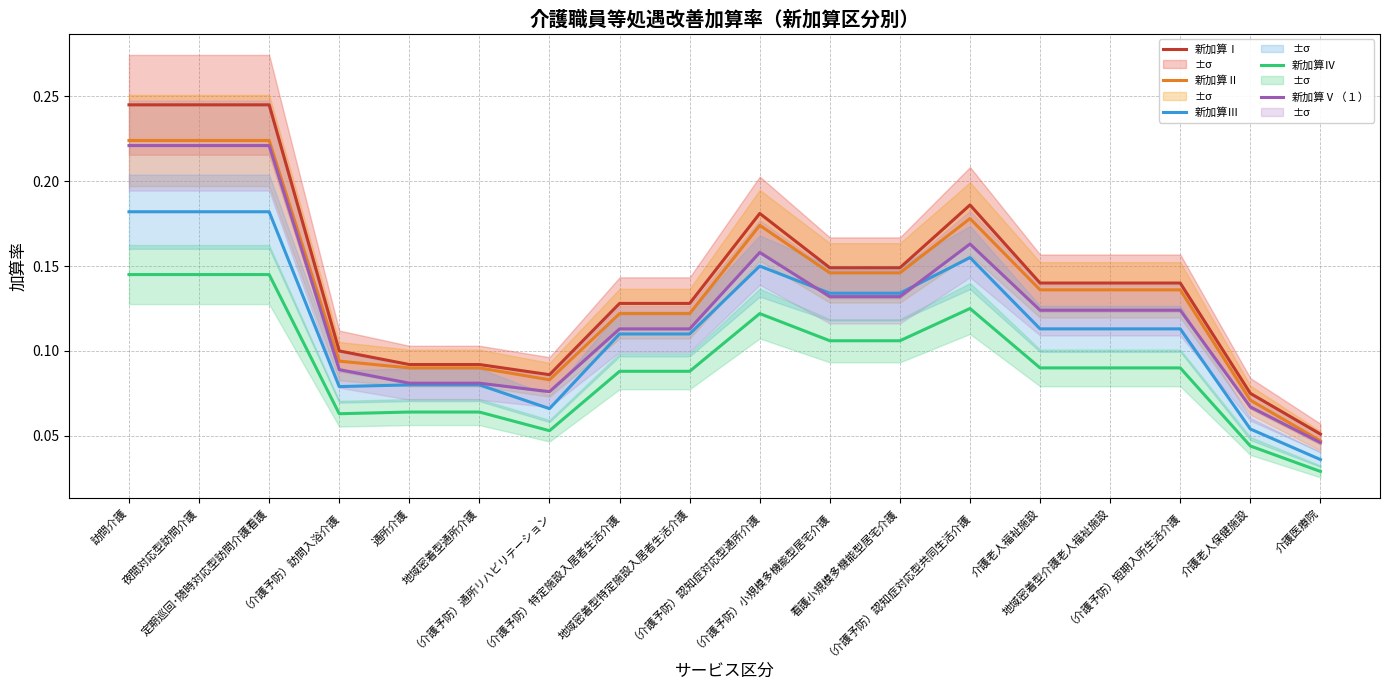

What is the label of the 1st point from the right?

介護医療院